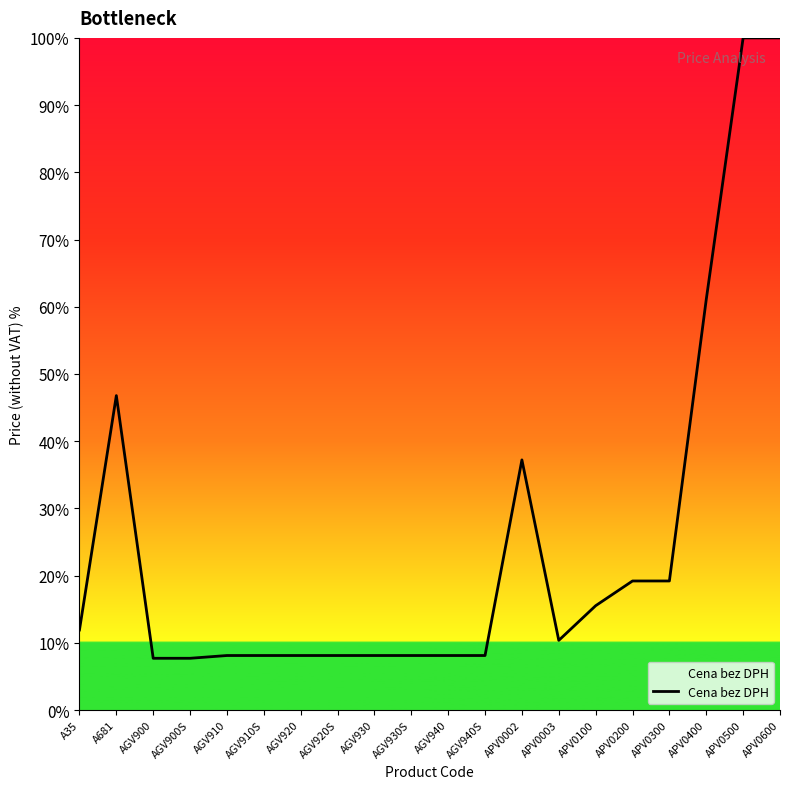

True or false: the data shows 146.0 at APV0500.

False